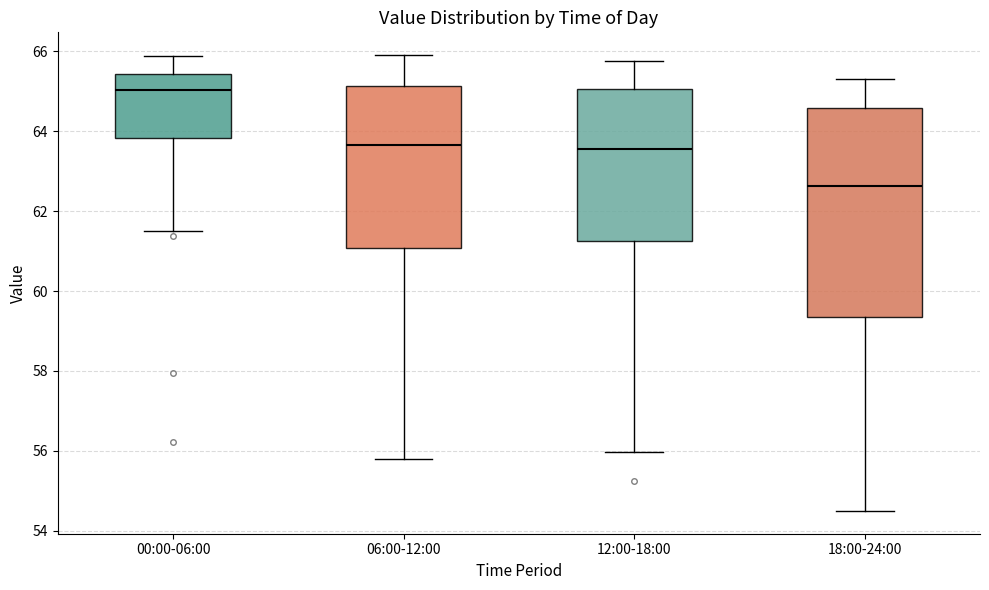

Reading left to right, read every box against the y-axis: the position of its median line, the range the box covers, and the ends of its whiskers. The values are not printed on the chart, so give them approximately, as read against the axis.

00:00-06:00: median 65.0, box 63.8 to 65.4, whiskers 61.6 to 65.8
06:00-12:00: median 63.6, box 61.0 to 65.2, whiskers 55.8 to 66.0
12:00-18:00: median 63.6, box 61.2 to 65.0, whiskers 56.0 to 65.8
18:00-24:00: median 62.6, box 59.4 to 64.6, whiskers 54.6 to 65.4